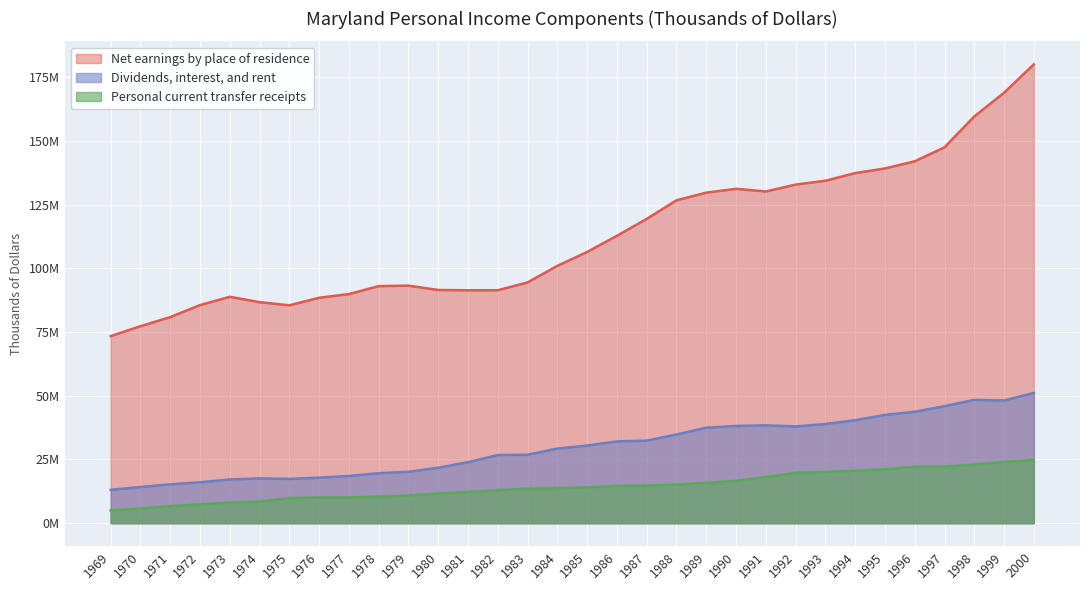

True or false: Personal current transfer receipts has a value of 5993791.8 at 1993.

False